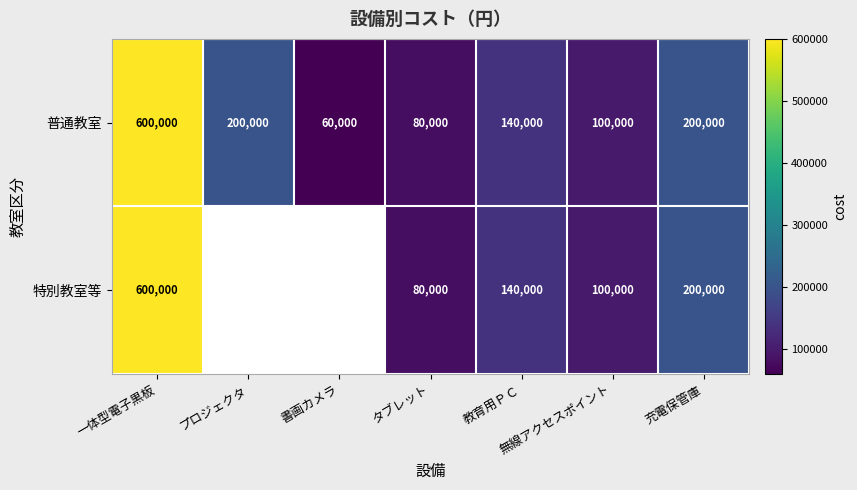

Where does the 普通教室 series first go above 140000?

一体型電子黒板